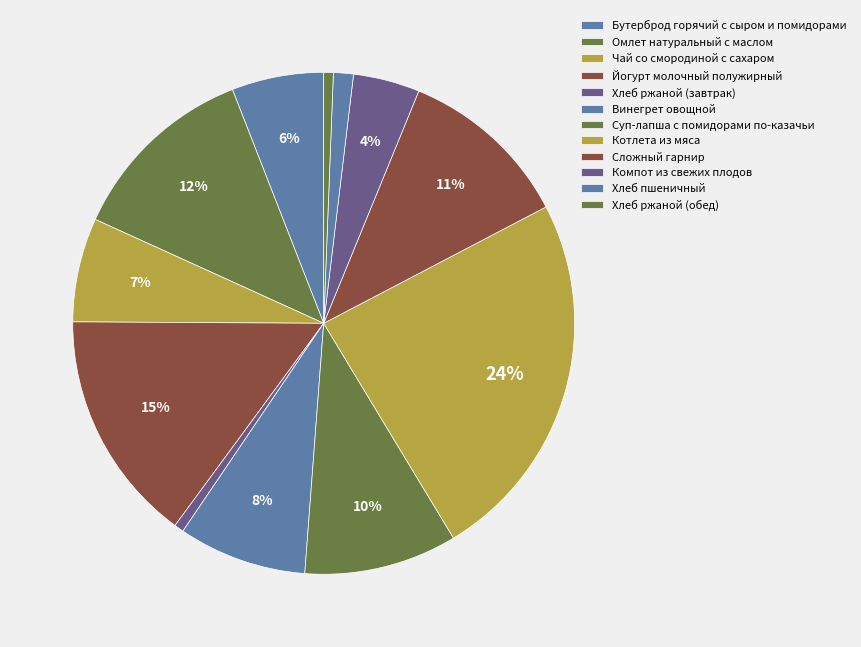

Which has a higher value, Чай со смородиной с сахаром or Хлеб пшеничный?

Чай со смородиной с сахаром